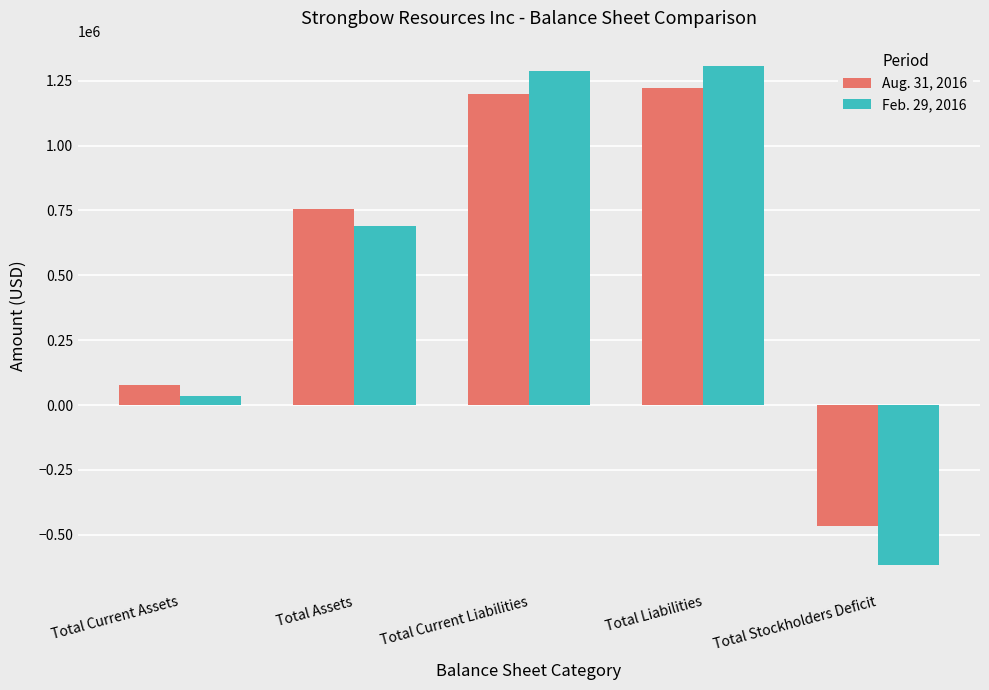

Reading left to right, what are all the values shown in this chart?

Aug. 31, 2016: 78051	754907	1197224	1220947	-466040
Feb. 29, 2016: 33514	691125	1286228	1308128	-617003